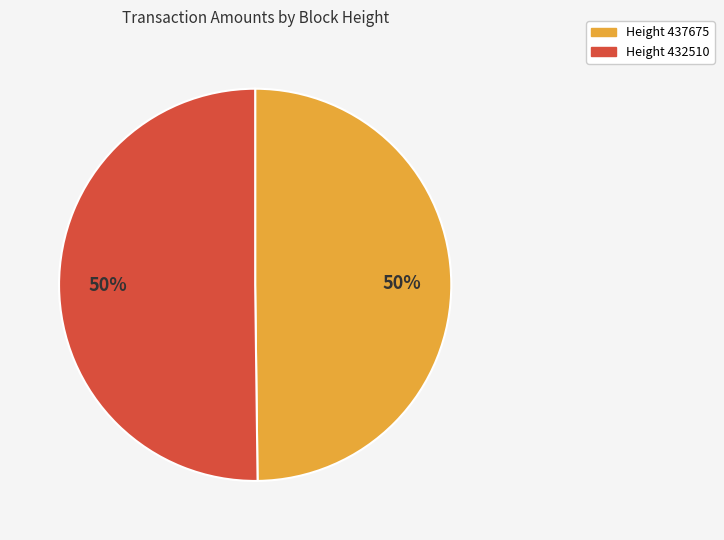

To the nearest percent, what is the average slice percentage?

50%